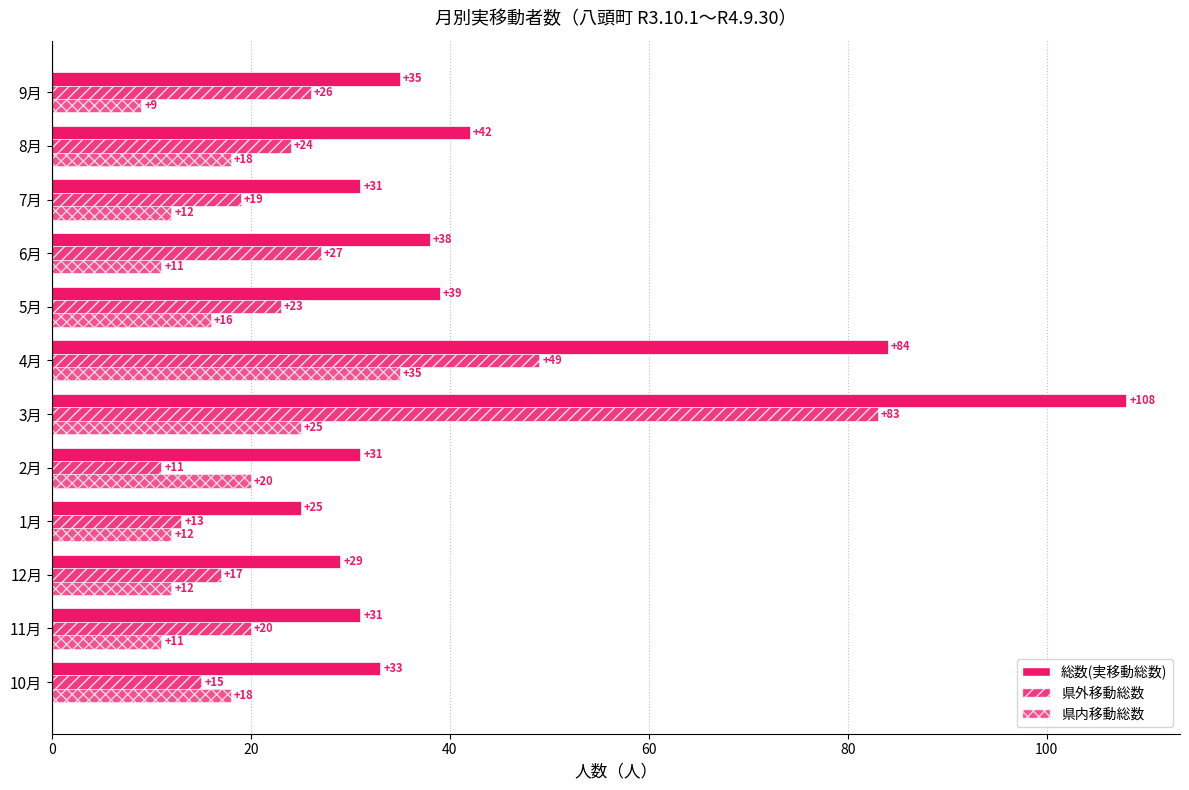

At how many categories does at least one series exceed 105?

1